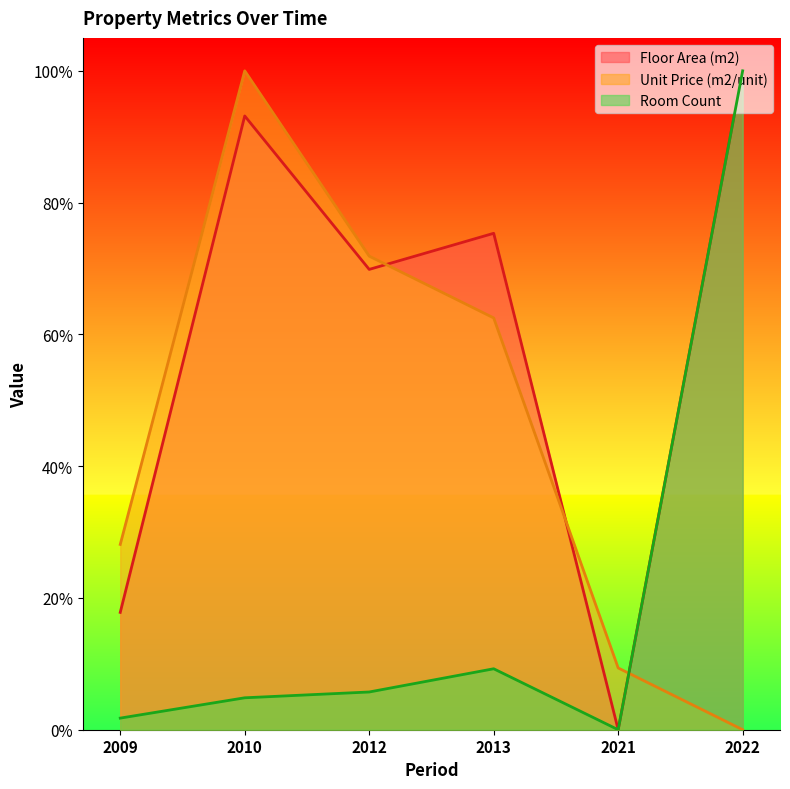

List the series in order of their overall mean, lowest first.

Room Count, Unit Price (m2/unit), Floor Area (m2)